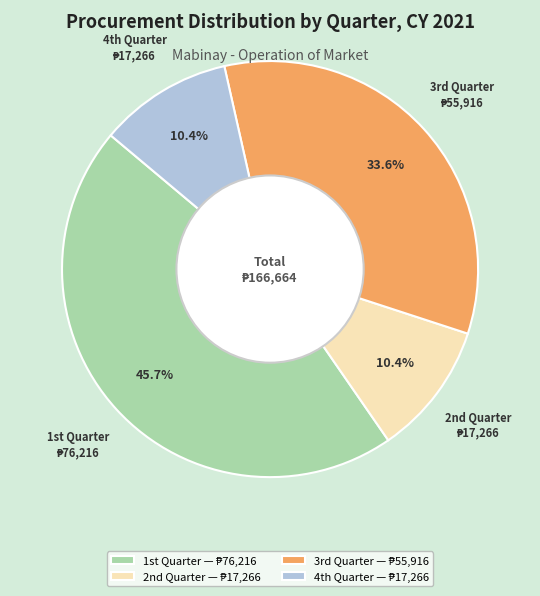

Is there a majority slice in this chart?

No